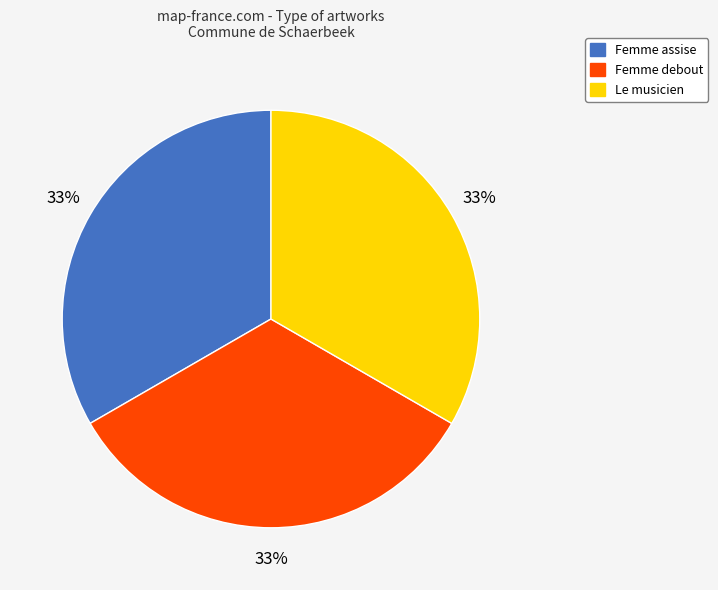

Is the sum of Femme assise and Femme debout greater than half?

Yes